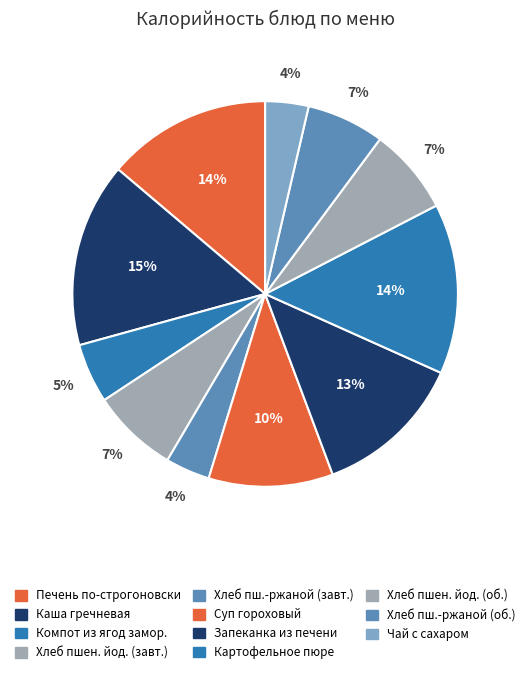

How many segments does this pie chart have?

11